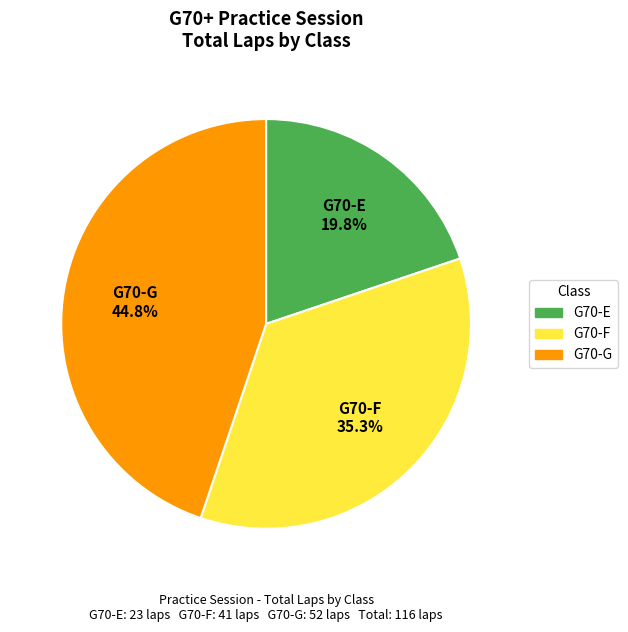

Rank the categories by value from highest to lowest.

G70-G, G70-F, G70-E